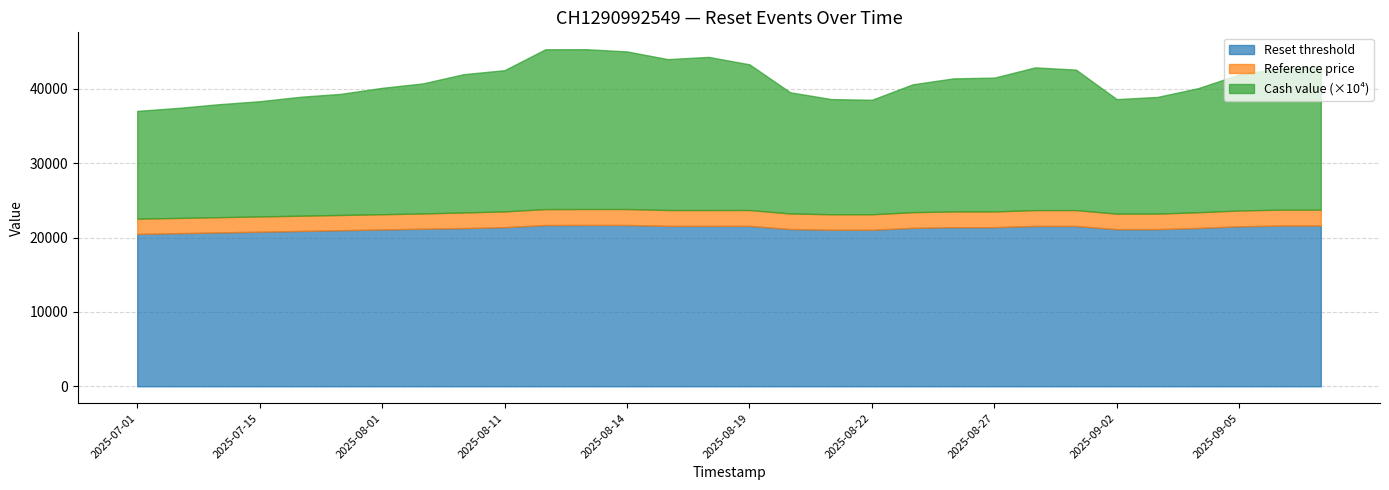

At how many categories does at least one series exceed 9628?

30